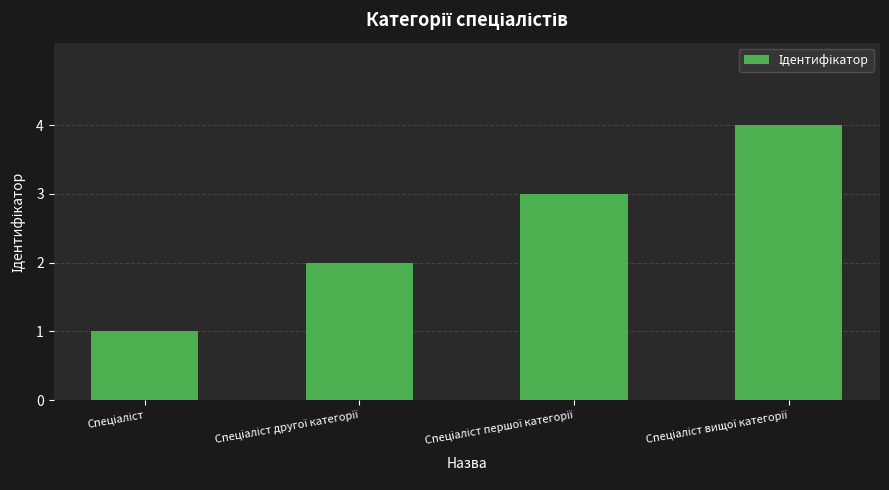

What is the value of the 3rd bar from the left?

3